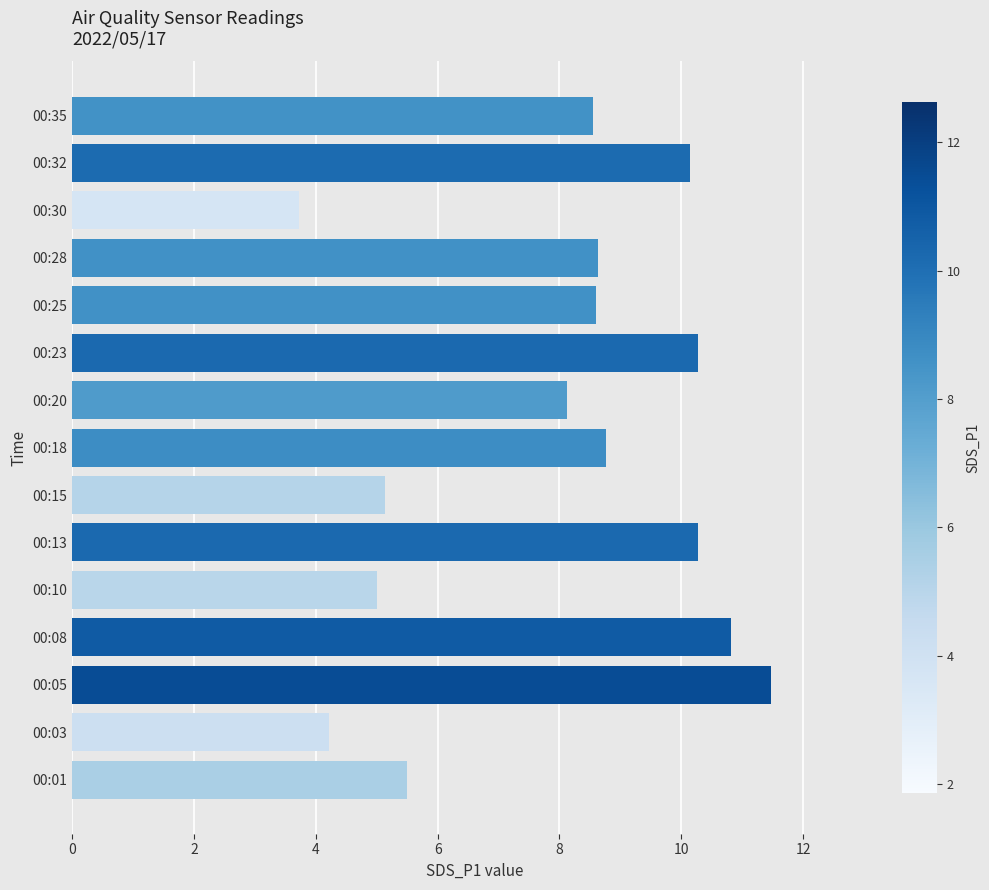

What is the change in value from 00:13 to 00:35?

-1.7